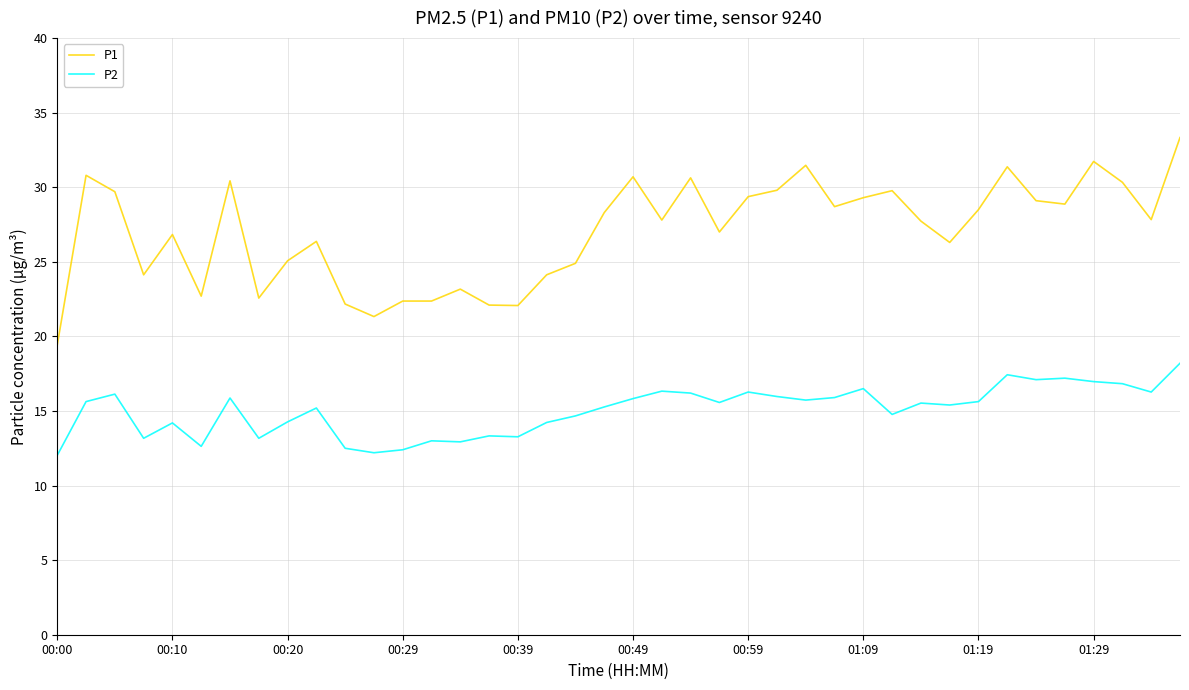

True or false: P2 and P1 cross at least once.

False